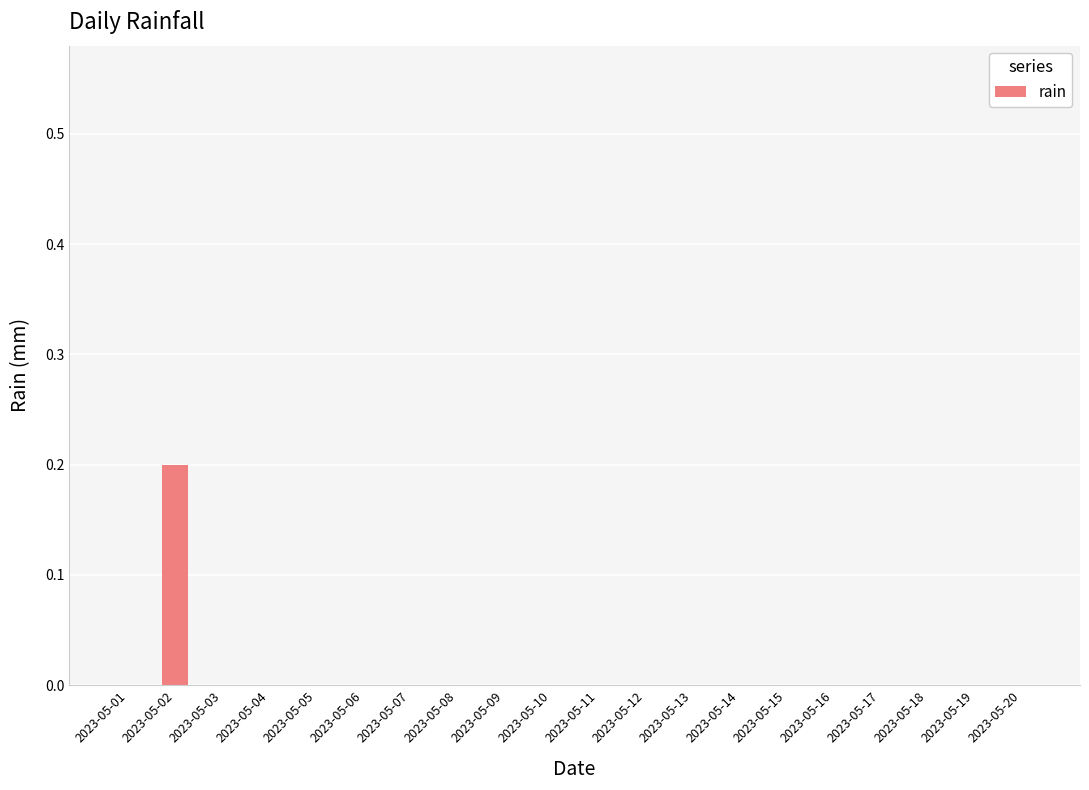

True or false: the data shows 0.0 at 2023-05-17.

True